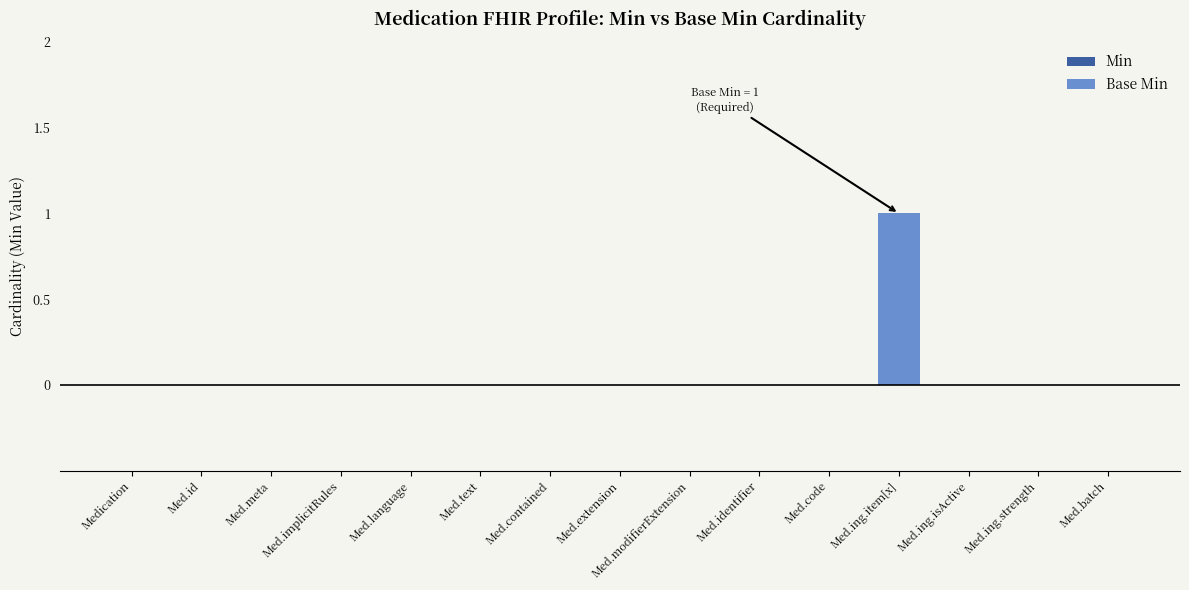

Which label corresponds to the largest value in the chart?

Med.ing.item[x]